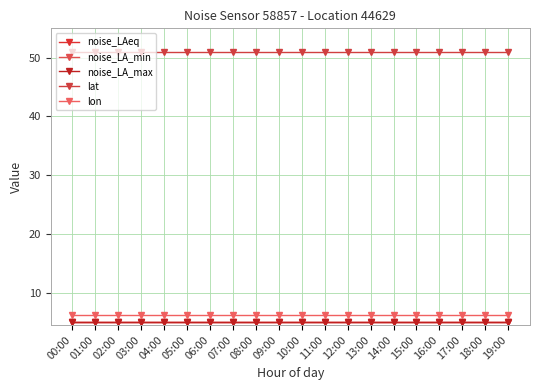

Is this an area chart (filled region under the line)?

No